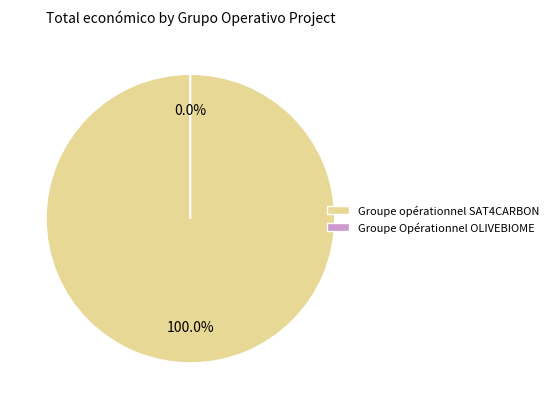

To the nearest percent, what is the combined percentage of Groupe Opérationnel OLIVEBIOME and Groupe opérationnel SAT4CARBON?

100%